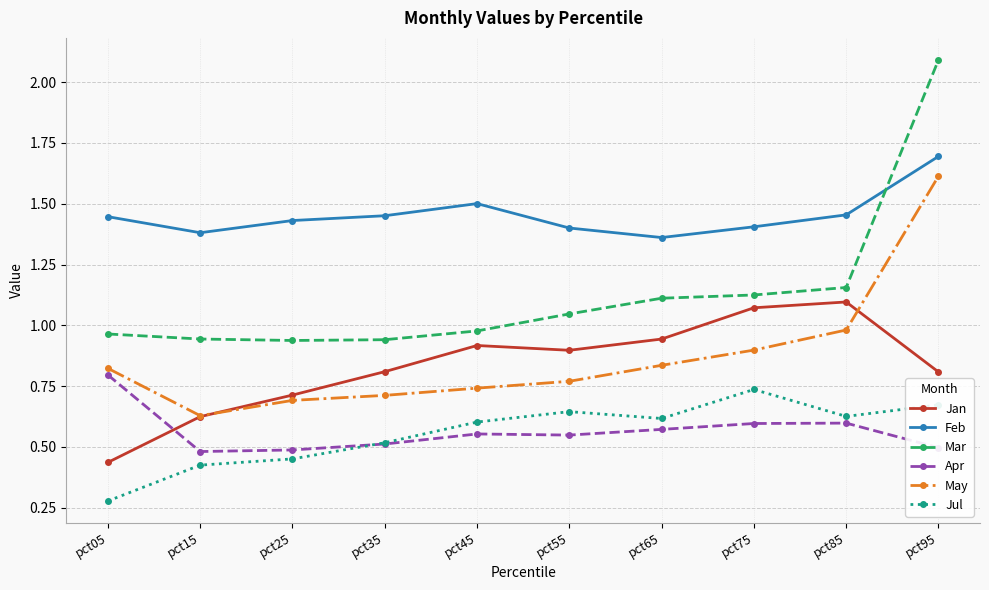

In Feb, how many points are lower than both neighbors (excluding endpoints)?

2